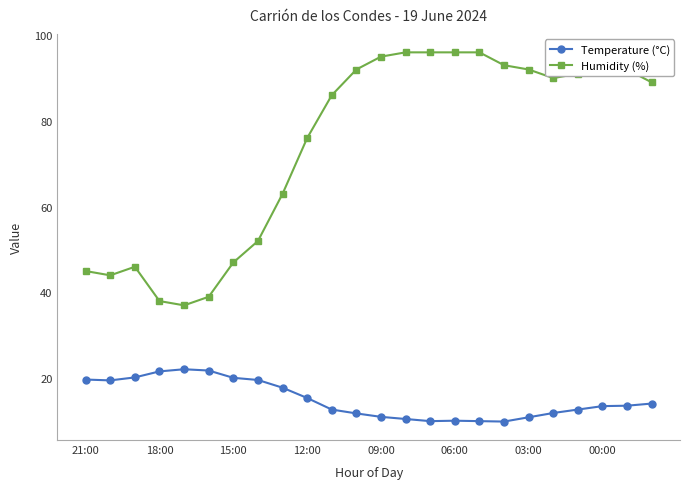

Rank the series by their average value, from highest to lowest.

Humidity (%), Temperature (°C)